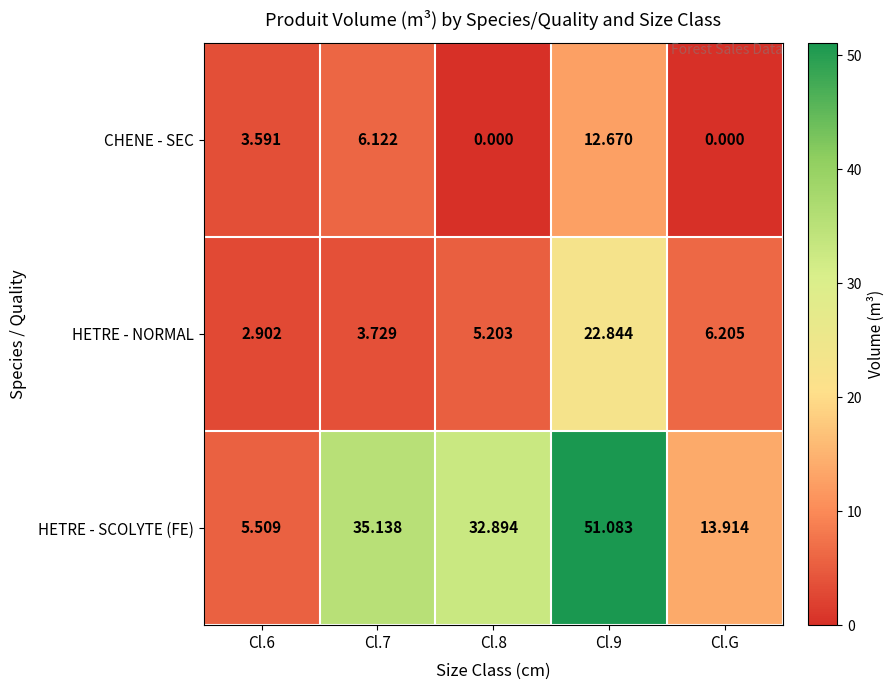

How many data points in HETRE - NORMAL are less than 5?

2